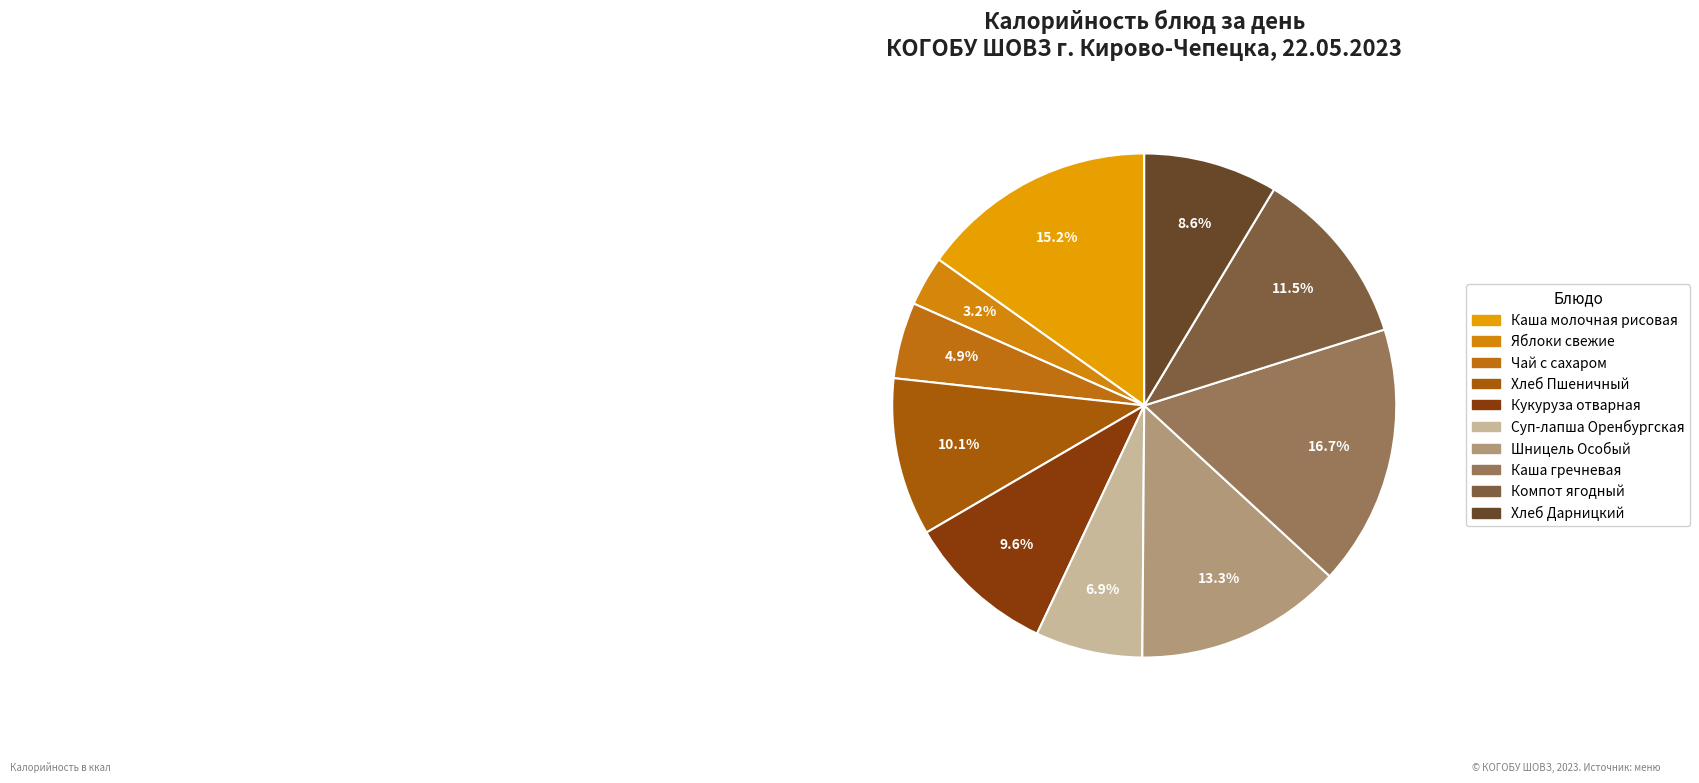

To the nearest percent, what portion does Кукуруза отварная represent?

10%